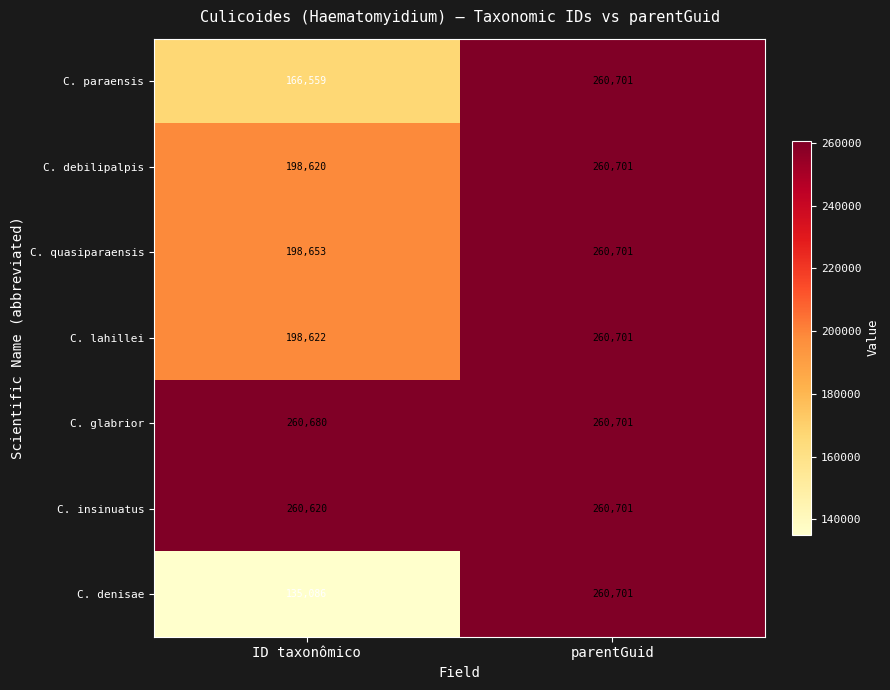

How many series are shown in this chart?

7